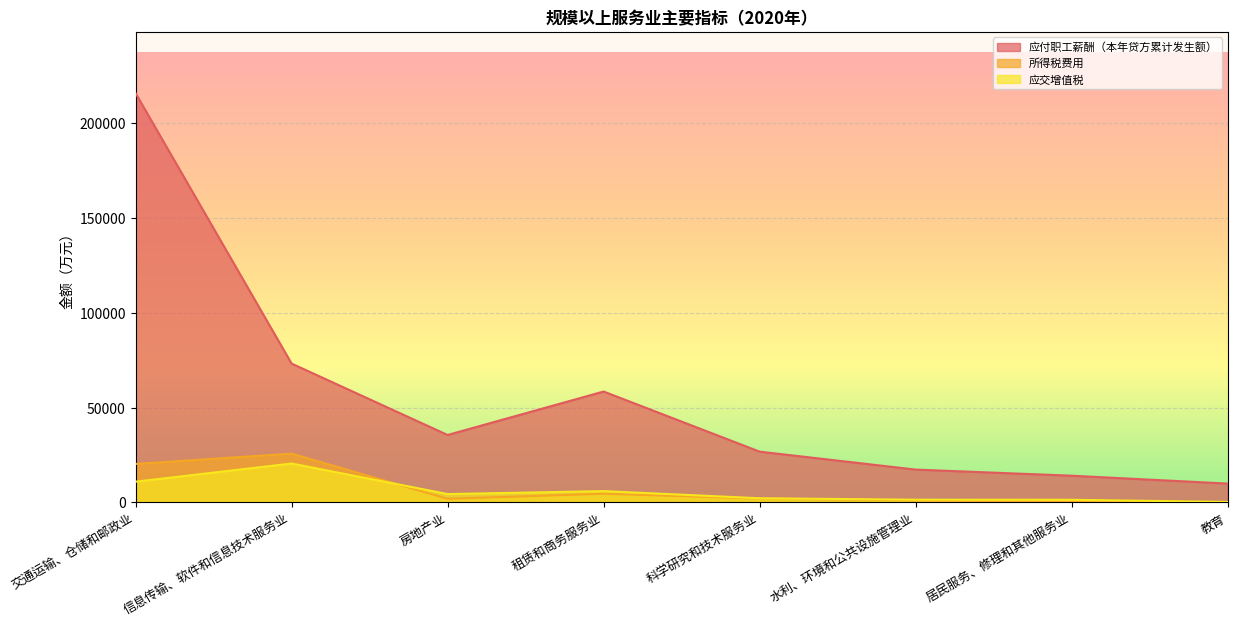

What is the difference between the second highest and second lowest values in the 所得税费用 series?

19698.5